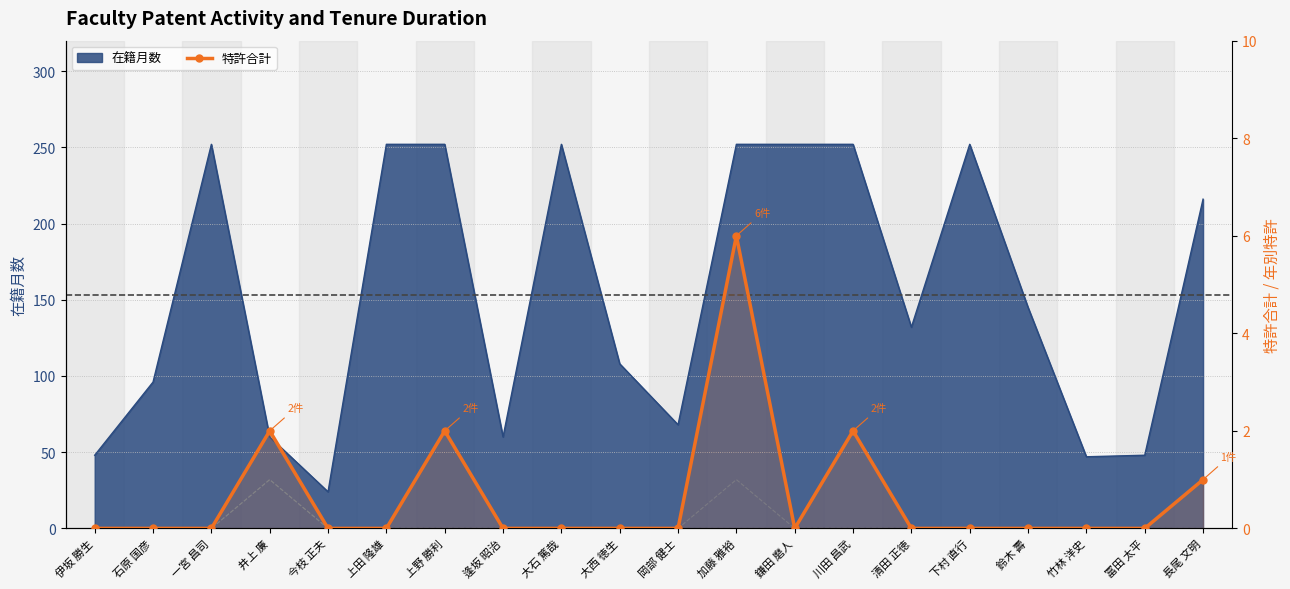

What is the label of the 11th point from the right?

大西 徳生